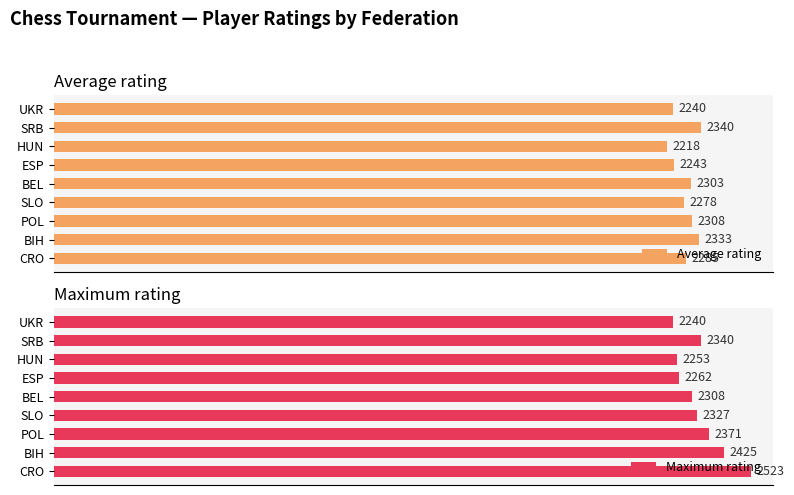

List the labels in order of Average rating value, smallest first.

HUN, UKR, ESP, SLO, CRO, BEL, POL, BIH, SRB